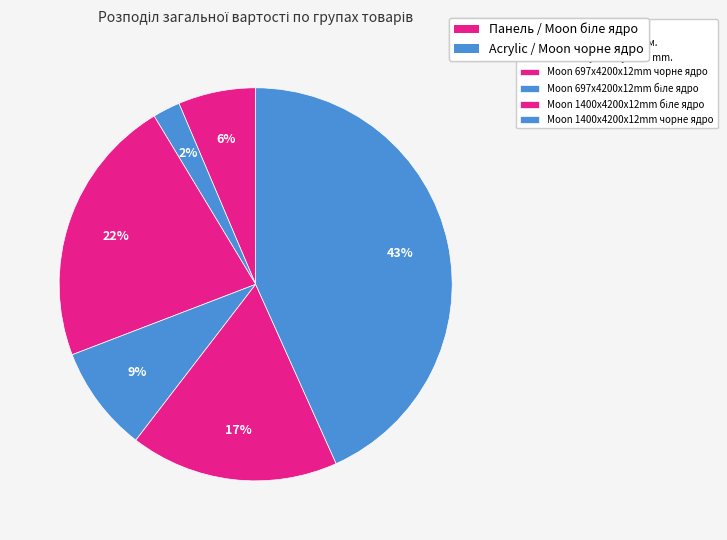

How many slices are in this pie chart?

6